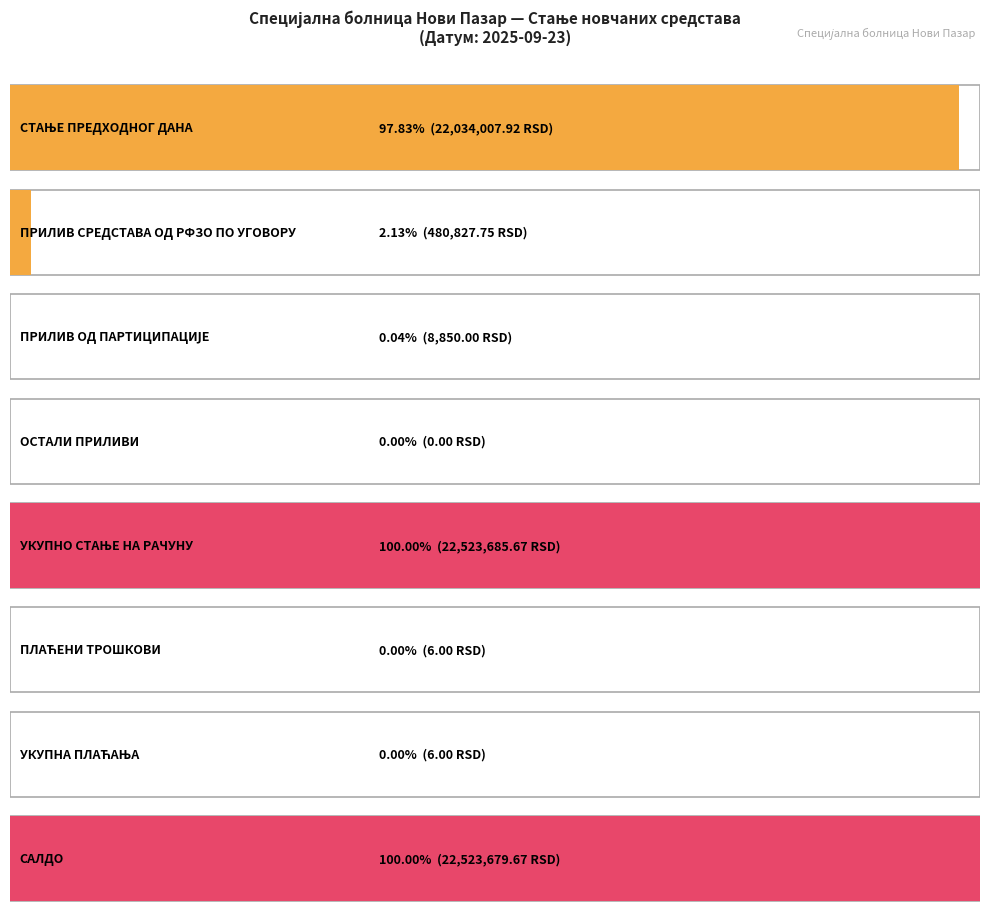

Where does the data first go above 480827?

СТАЊЕ ПРЕДХОДНОГ ДАНА